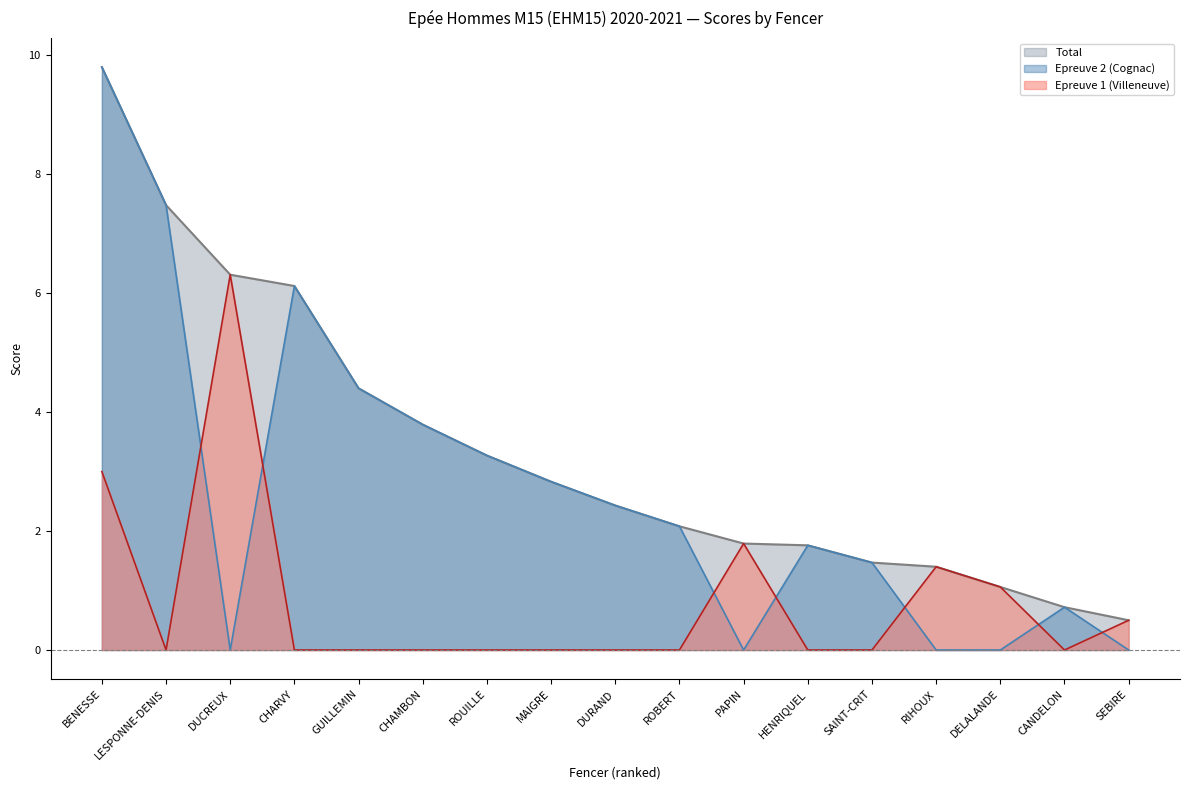

What is the difference between the maximum and minimum values in the Total series?

9.3